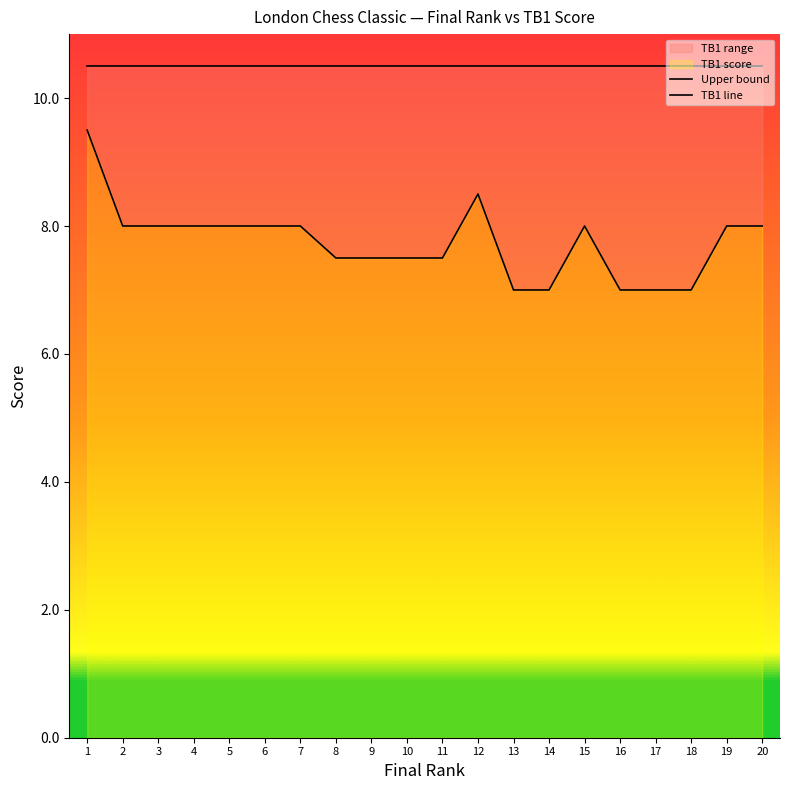

Rank the series at 8 from lowest to highest value.

TB1 line, Upper bound